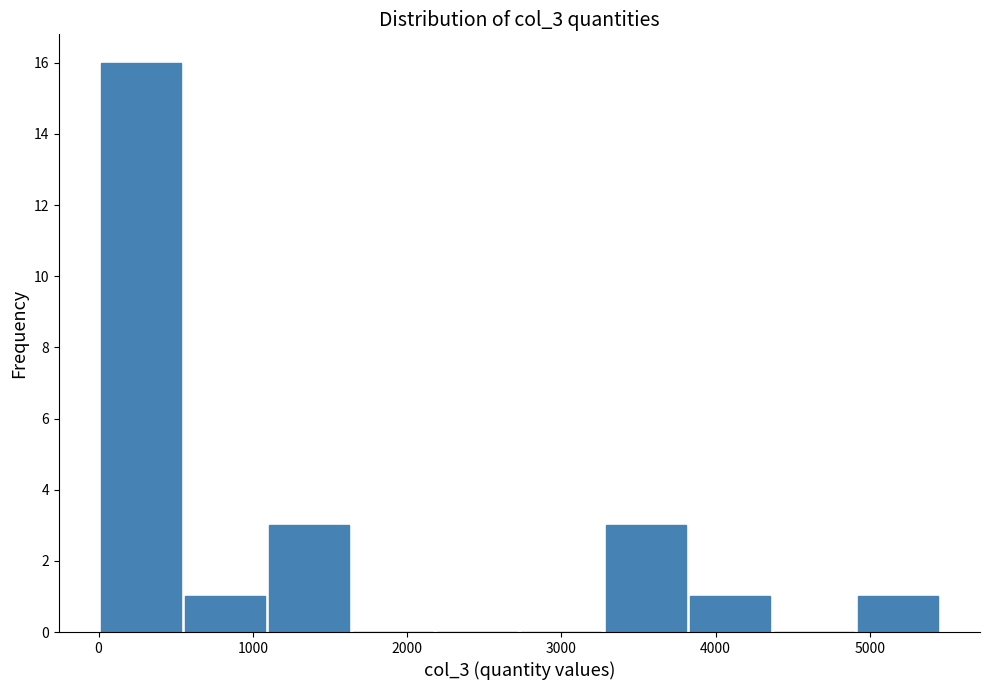

Reading left to right, transcribe this chart: for each bar, give the range it covers on the x-axis and its height. Neither the bar edges nor the heights are printed on the chart, so give them approximately, as read against the axes.

0 to 500: 16
500 to 1100: 1
1100 to 1600: 3
1600 to 2200: 0
2200 to 2700: 0
2700 to 3300: 0
3300 to 3800: 3
3800 to 4400: 1
4400 to 4900: 0
4900 to 5500: 1